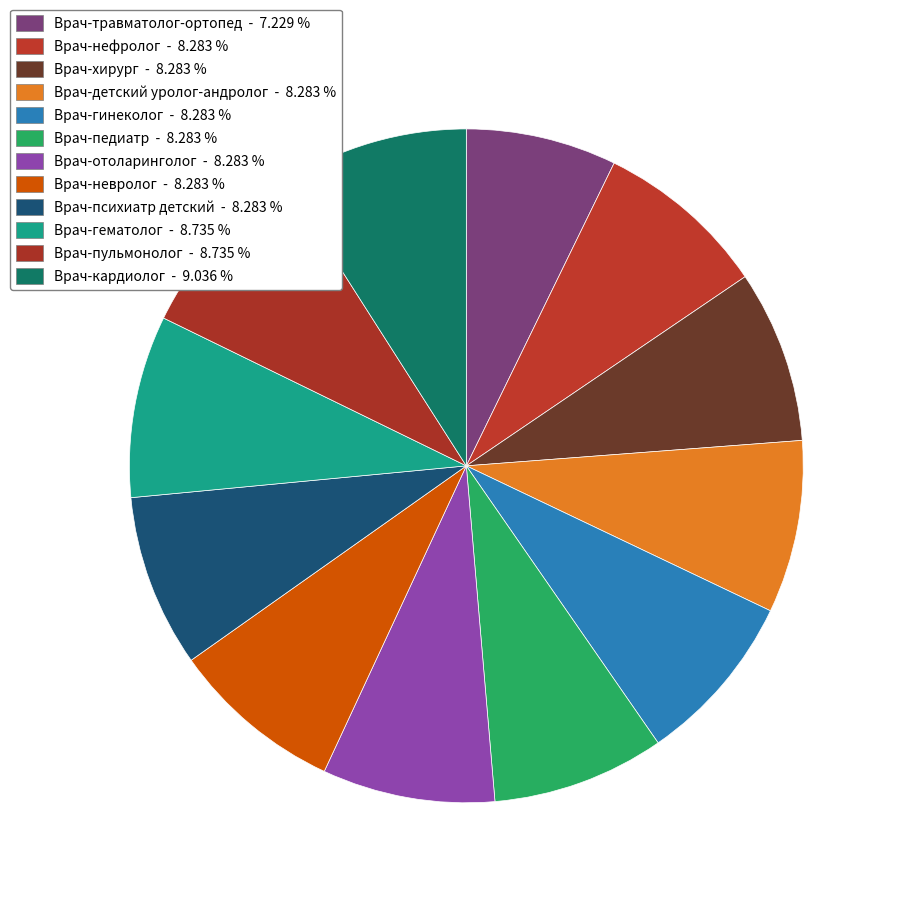

To the nearest percent, what is the combined percentage of Врач-педиатр and Врач-нефролог?

17%